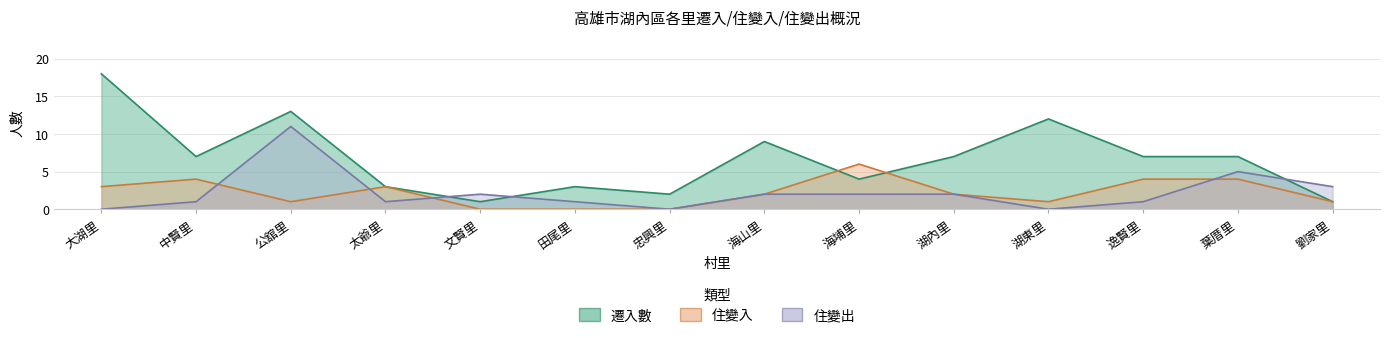

At which category does 住變入 reach its first local peak?

中賢里